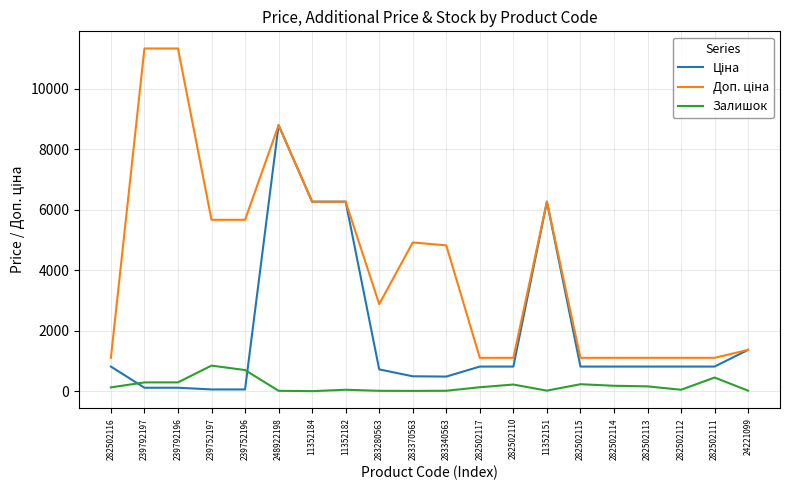

Is it true that Залишок equals 450.0 at 282502111?

True